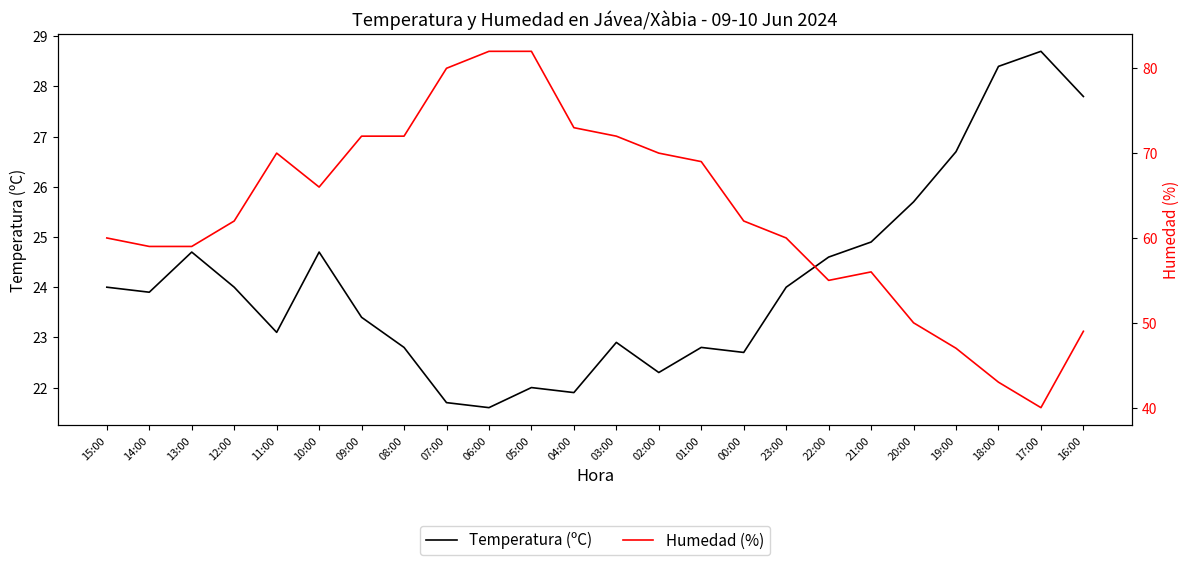

Which series has the widest spread of values?

Humedad (%)